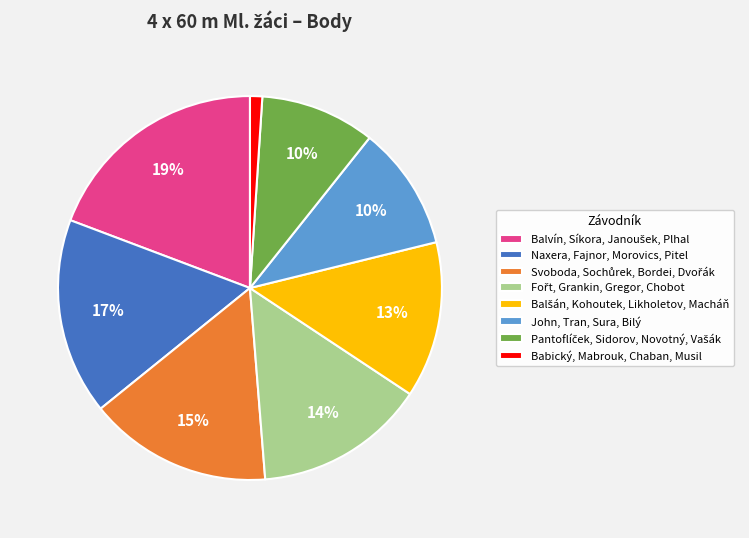

Count the number of slices in the pie.

8